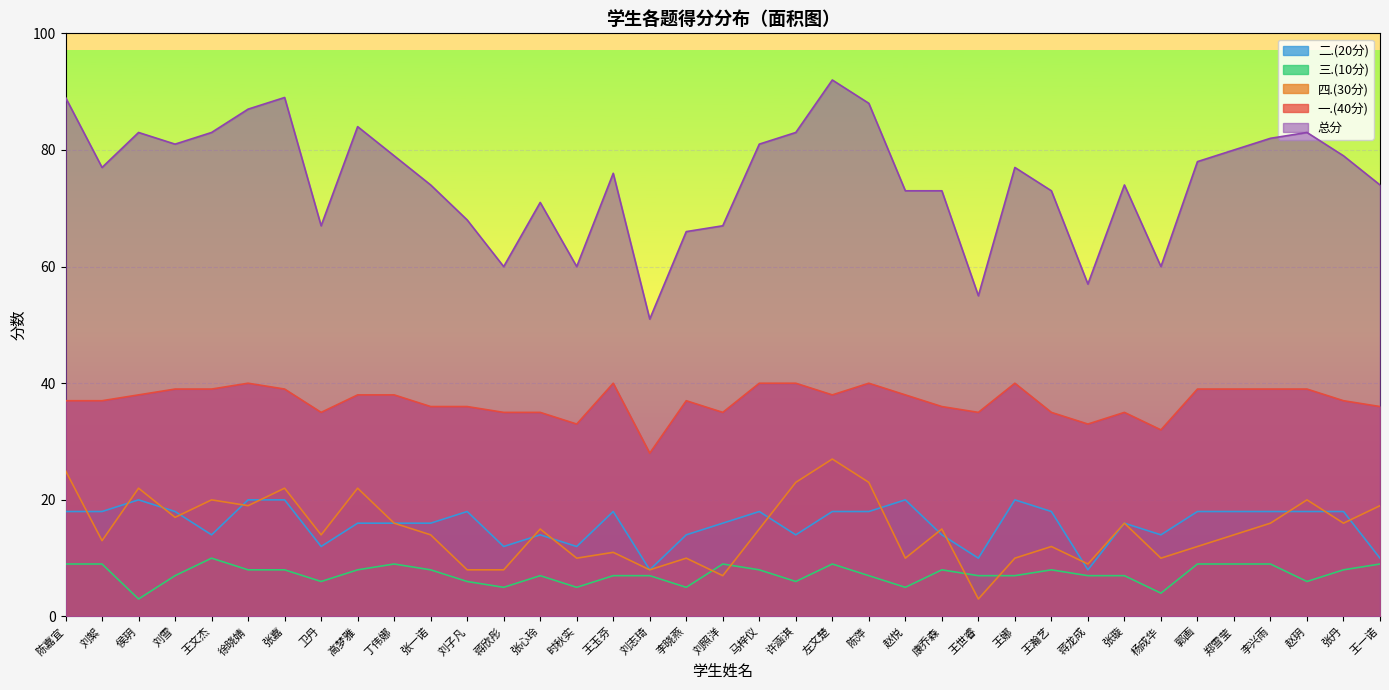

How many lines are shown in the chart?

5